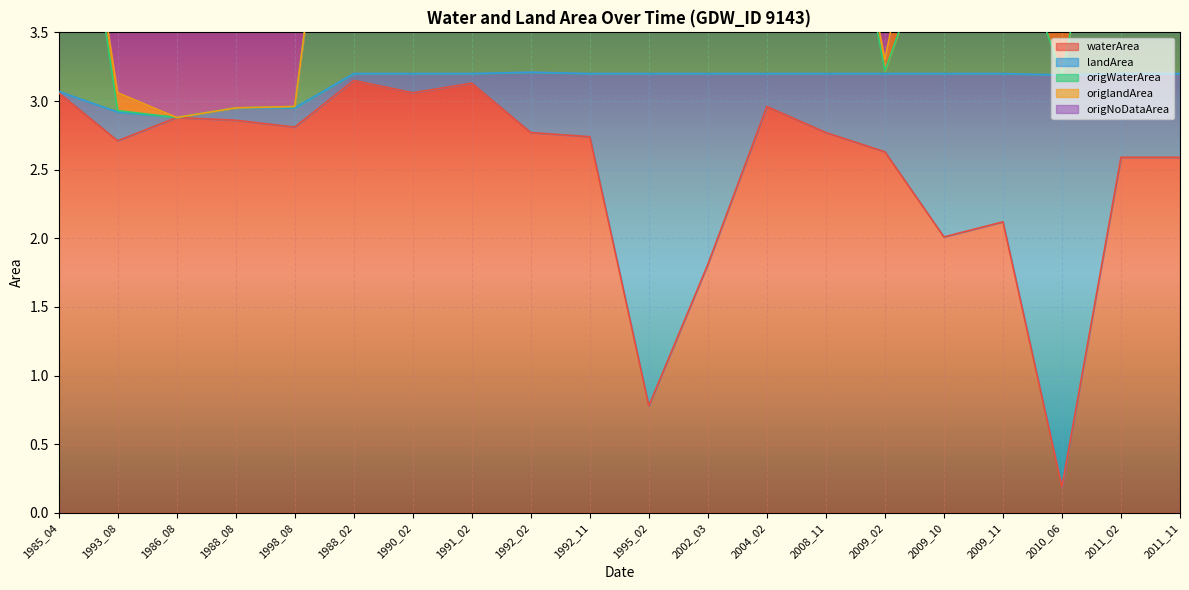

Which category has the lowest value in the waterArea series?

2010_06